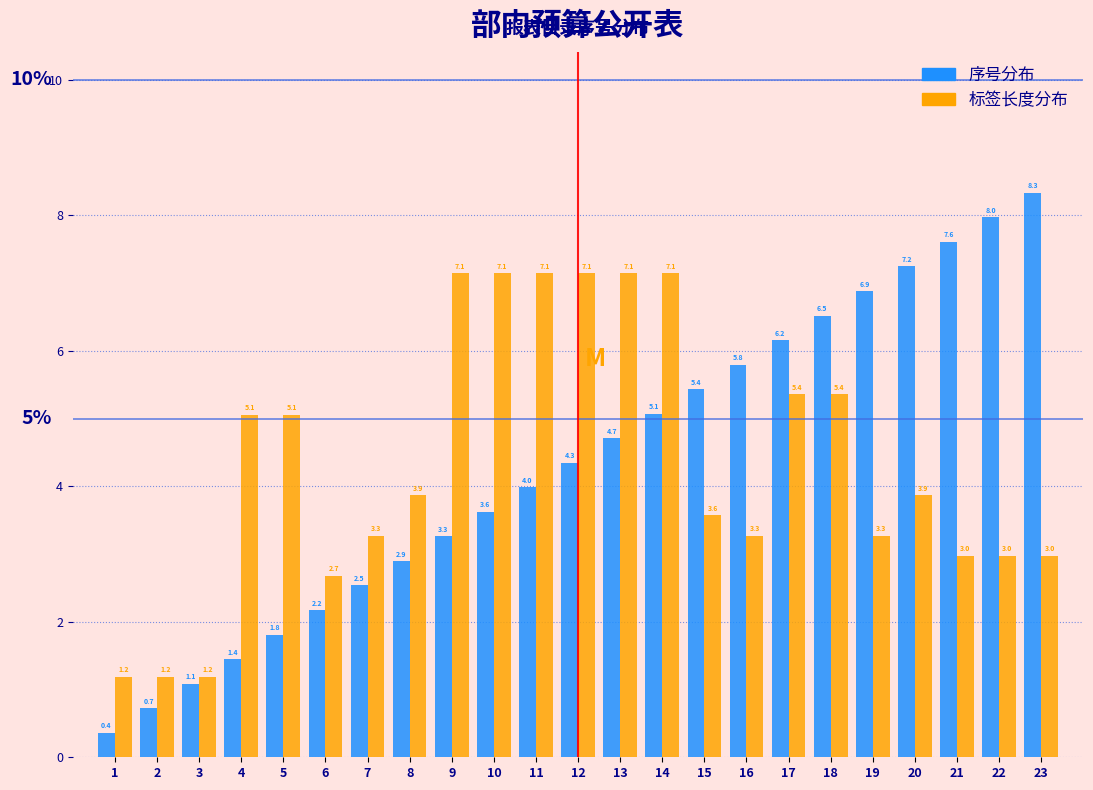

Reading right to left, extract all data points from this chart.

序号分布: 8.3	8.0	7.6	7.2	6.9	6.5	6.2	5.8	5.4	5.1	4.7	4.3	4.0	3.6	3.3	2.9	2.5	2.2	1.8	1.4	1.1	0.7	0.4
标签长度分布: 3.0	3.0	3.0	3.9	3.3	5.4	5.4	3.3	3.6	7.1	7.1	7.1	7.1	7.1	7.1	3.9	3.3	2.7	5.1	5.1	1.2	1.2	1.2